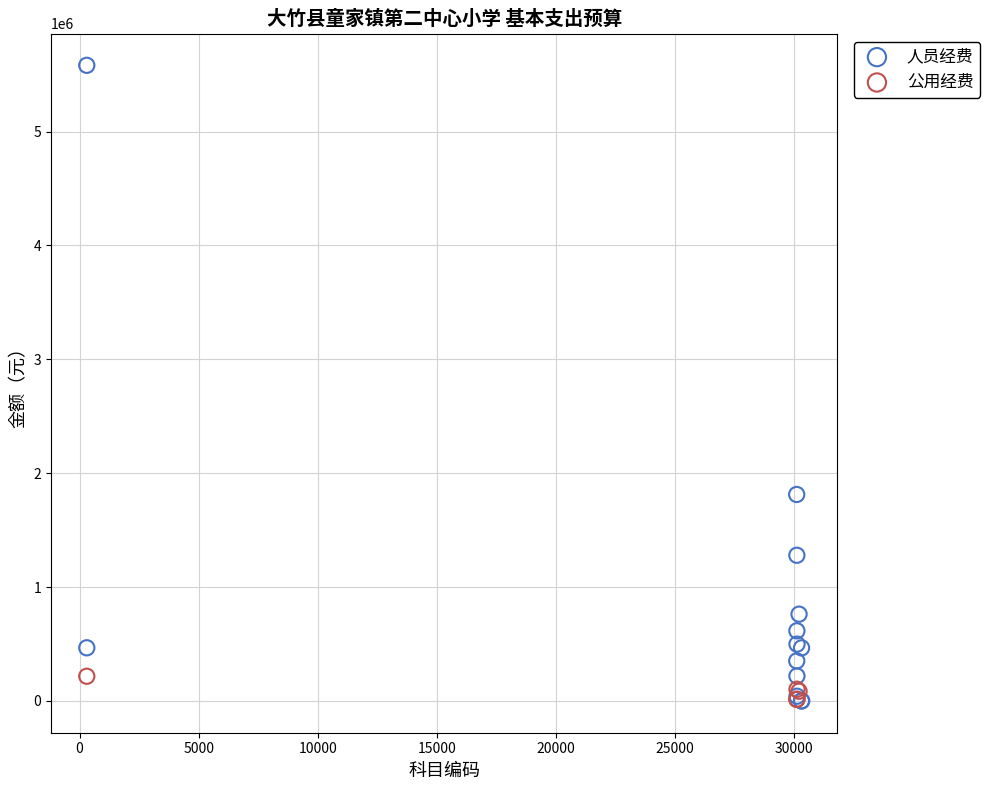

Which series has the widest spread of Y values?

人员经费